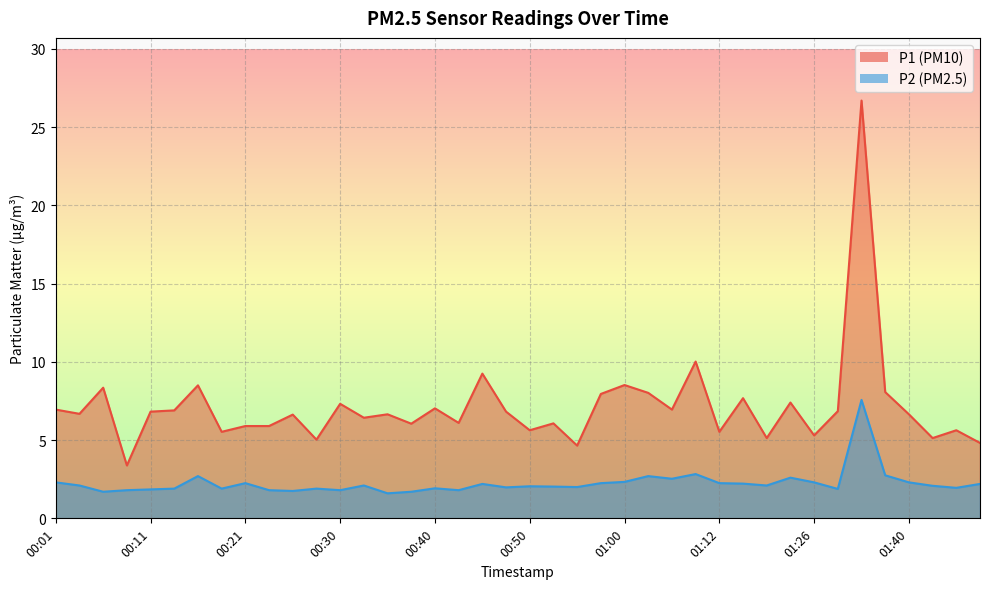

What is the difference between the highest and lowest values at 00:03?

4.6